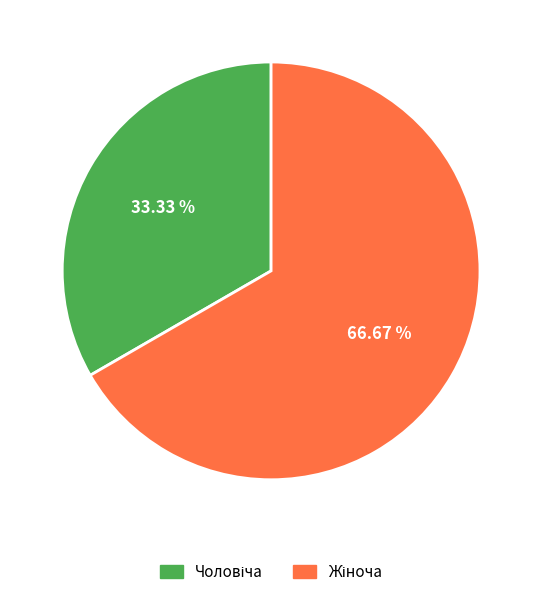

Does any single category account for the majority?

Yes